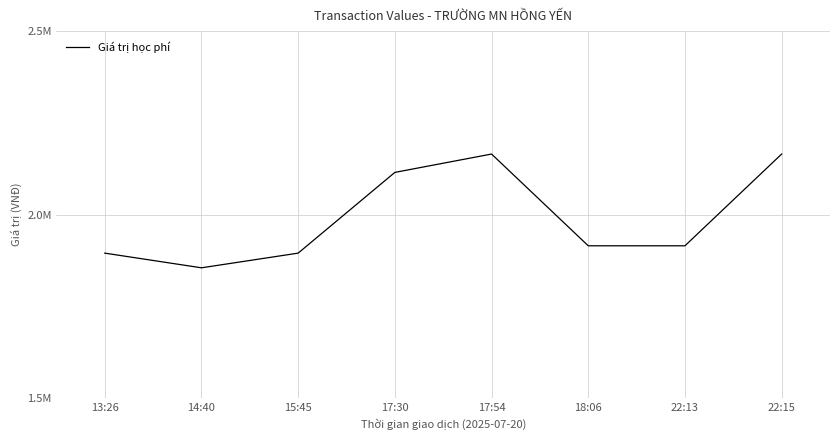

Approximately how many times larger is the value at 18:06 compared to 17:54?

0.9